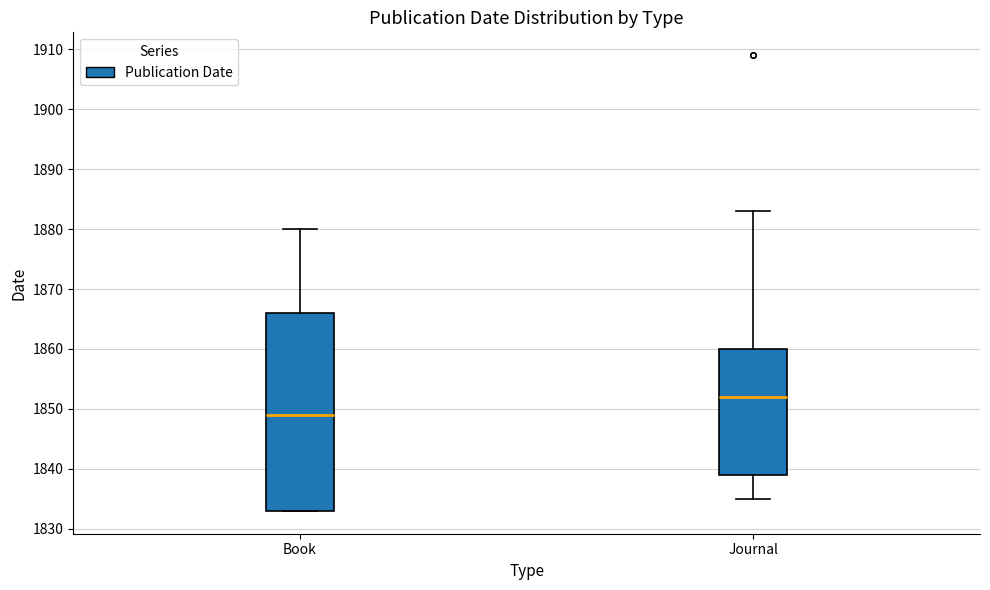

Which box is the tallest, from its lower edge to its upper edge?

Book